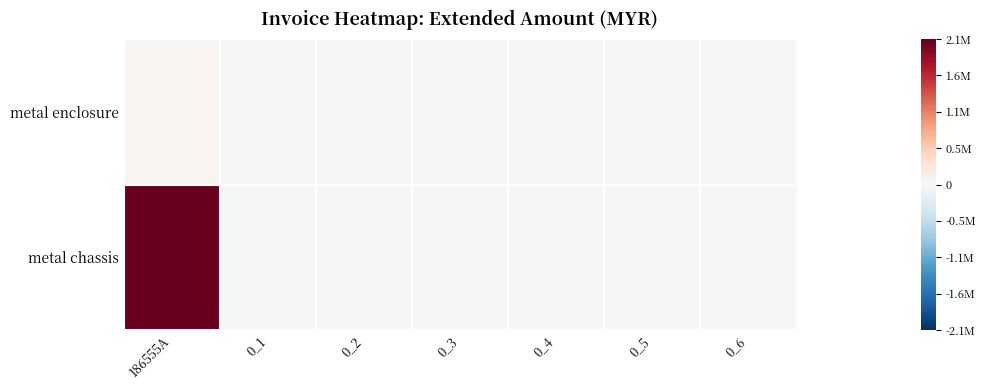

Reading right to left, what are all the values shown in this chart?

metal enclosure: 0_6=0.0	0_5=0.0	0_4=0.0	0_3=0.0	0_2=0.0	0_1=0.0	186555A=43553.6
metal chassis: 0_6=0.0	0_5=0.0	0_4=0.0	0_3=0.0	0_2=0.0	0_1=0.0	186555A=2100713.8